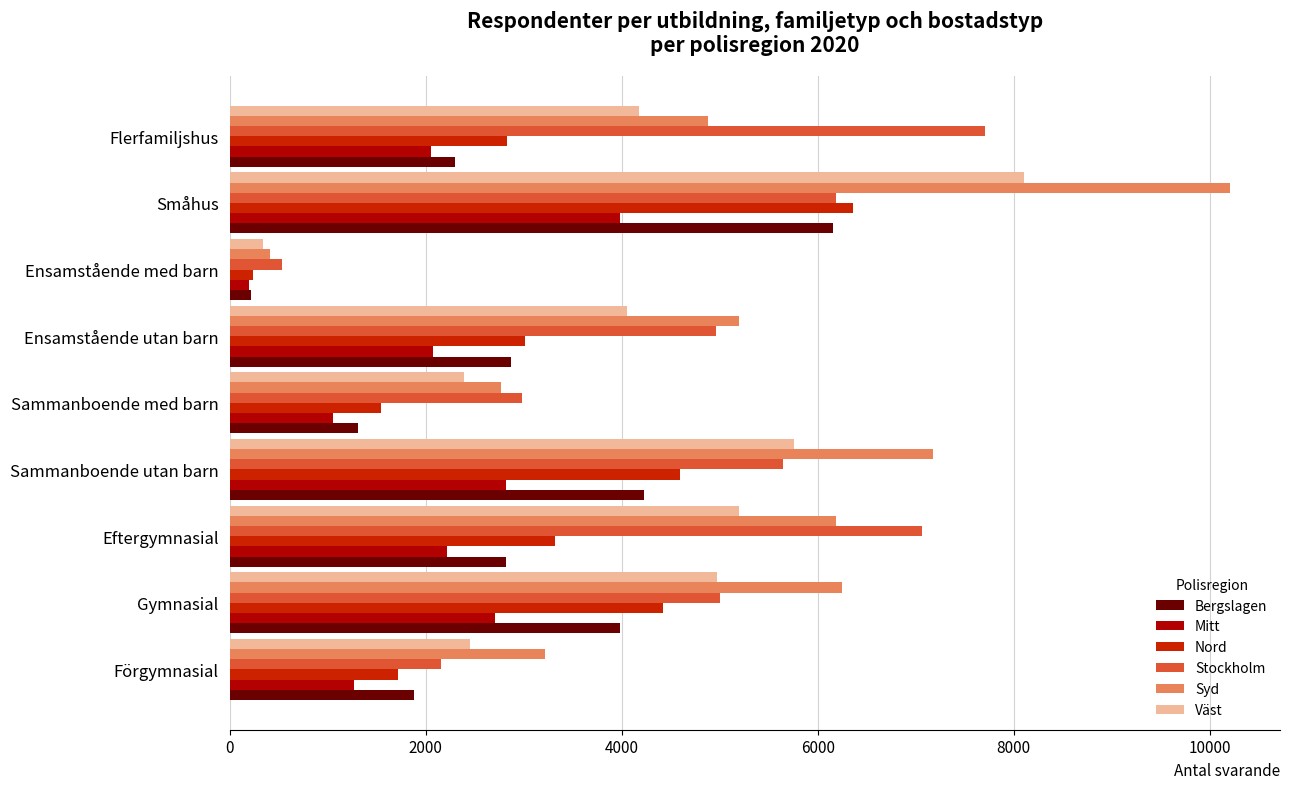

At which category is the sum across all series the highest?

Småhus